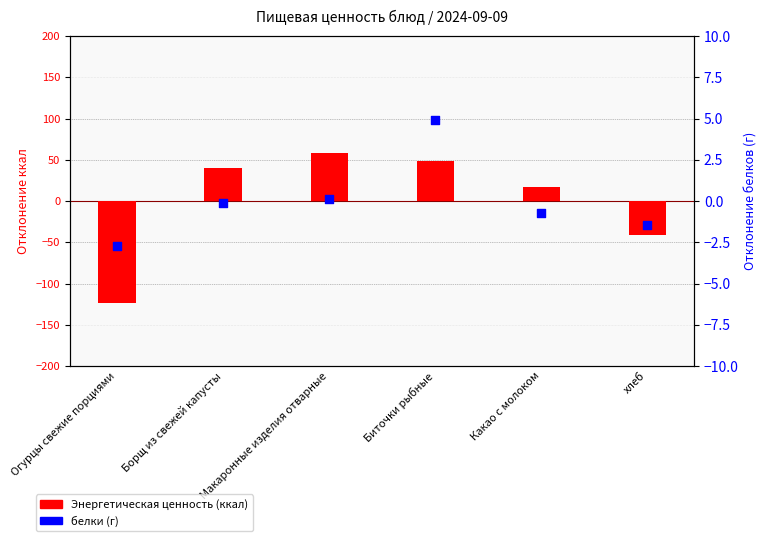

Which series reaches the maximum Y coordinate?

Энергетическая ценность (ккал)